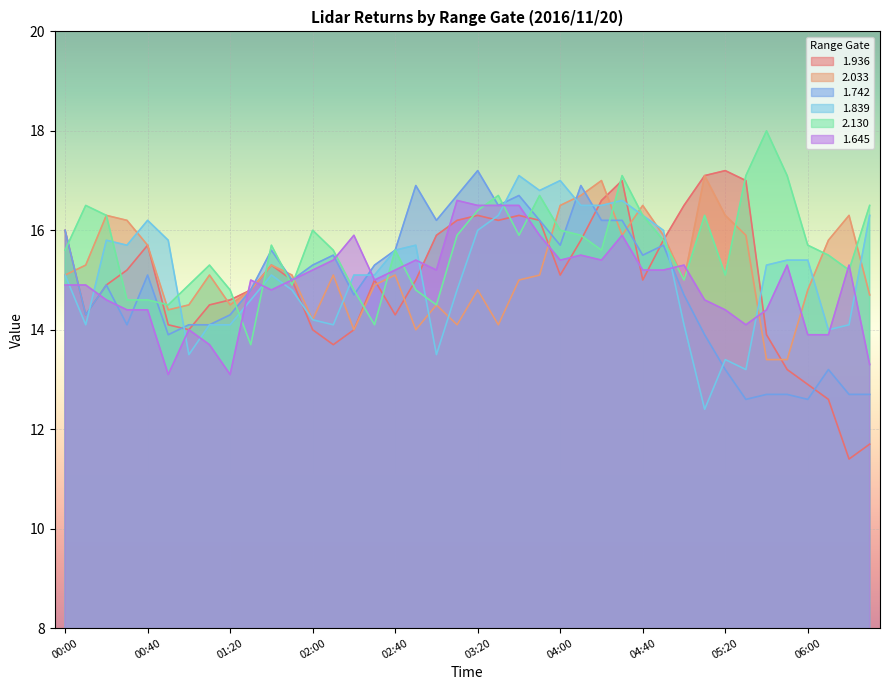

At which category is the sum across all series the highest?

04:30